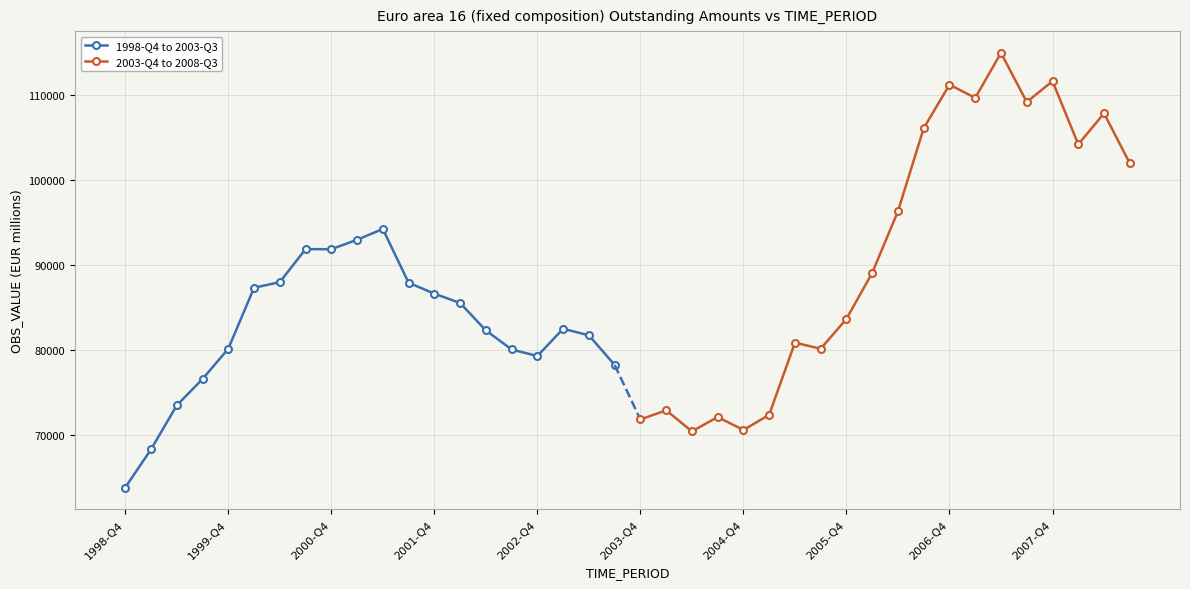

What is the lowest value of the 1998-Q4 to 2003-Q3 series?

63848.9